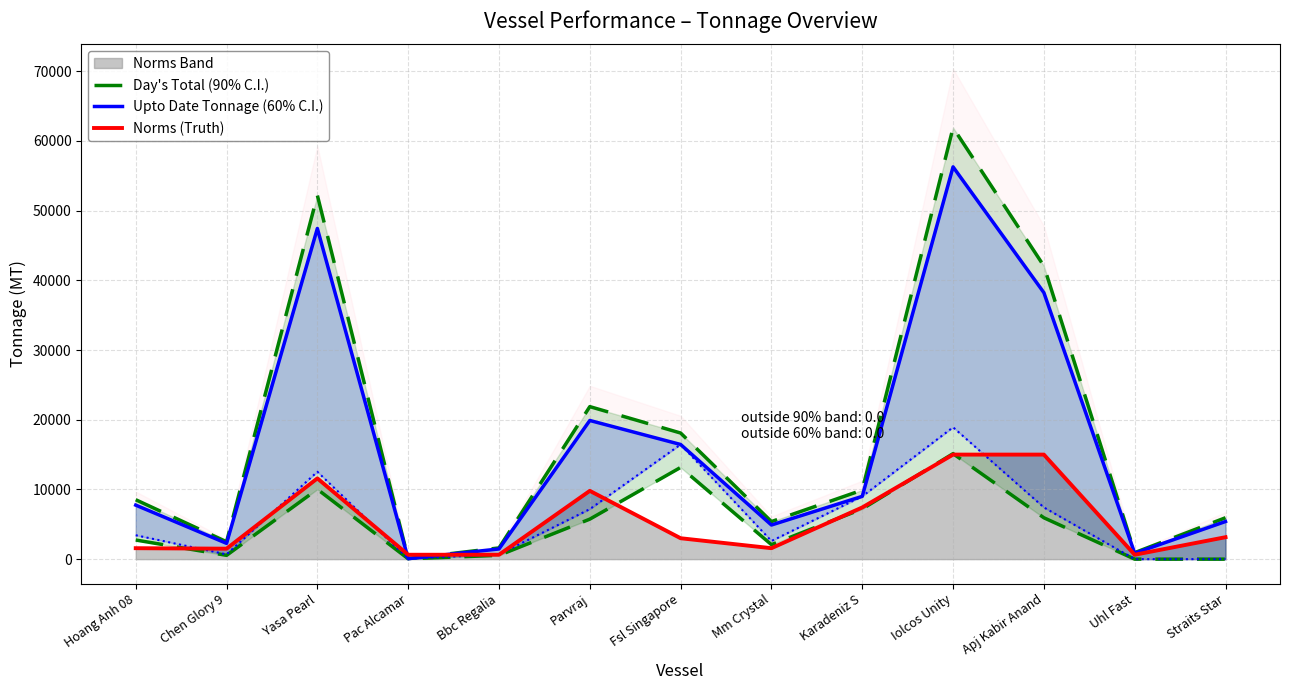

How many lines are shown in the chart?

3